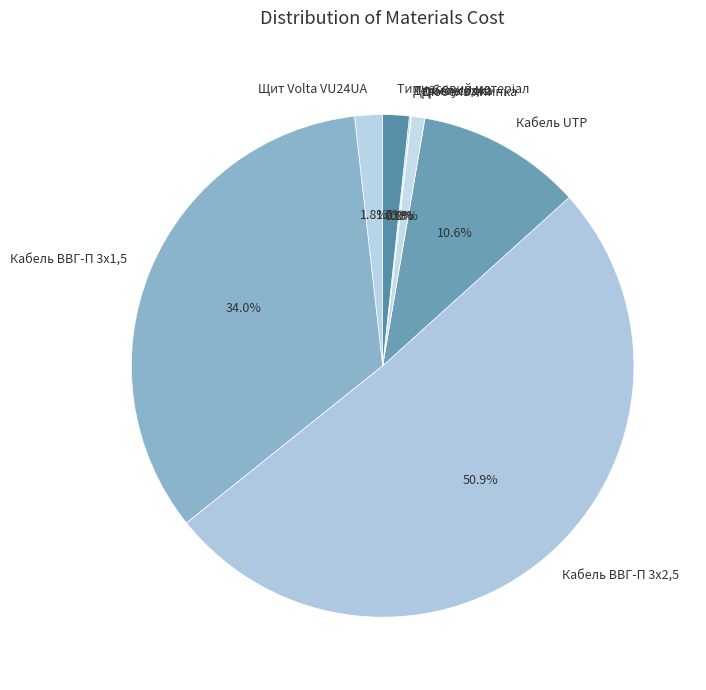

To the nearest percent, what is the difference between the largest and smallest slice percentages?

51%